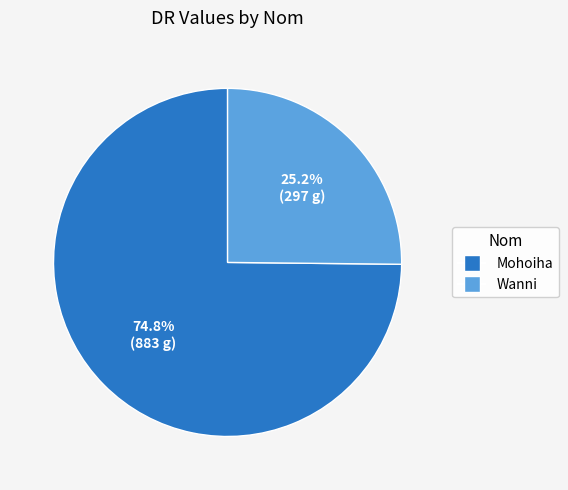

Between Wanni and Mohoiha, which is larger?

Mohoiha